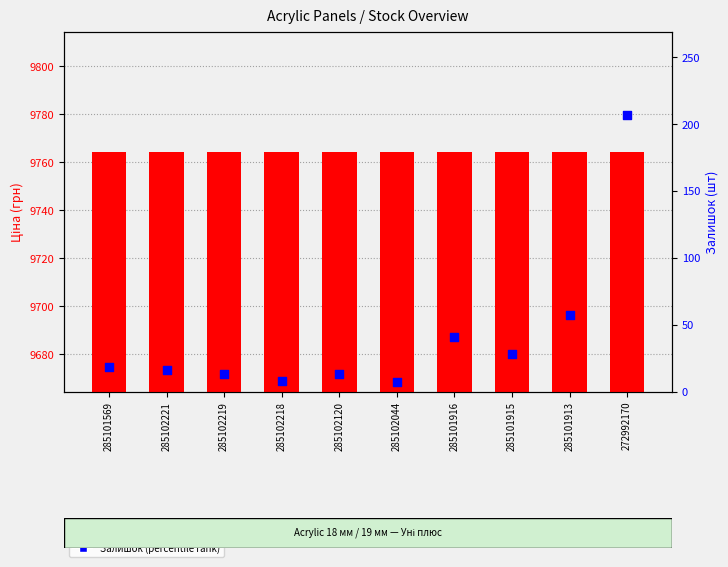

Is the value of Ціна at 285101913 greater than the value of Залишок at 285102218?

Yes